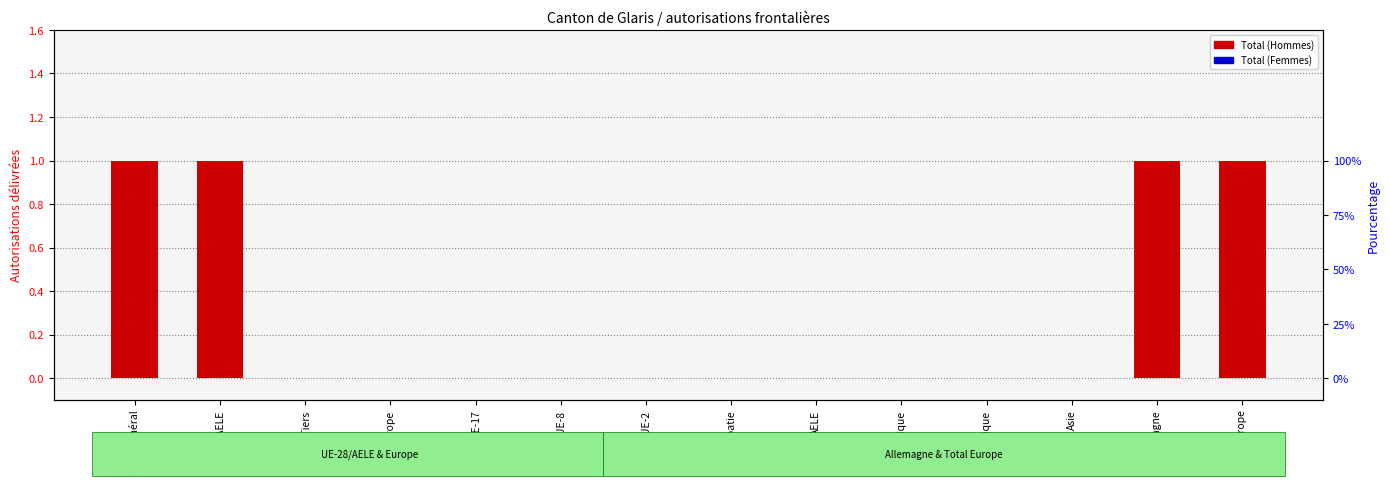

Reading left to right, list all the values displayed in this chart.

Total (Hommes): 1	1	0	0	0	0	0	0	0	0	0	0	1	1
Total (Femmes): 0	0	0	0	0	0	0	0	0	0	0	0	0	0